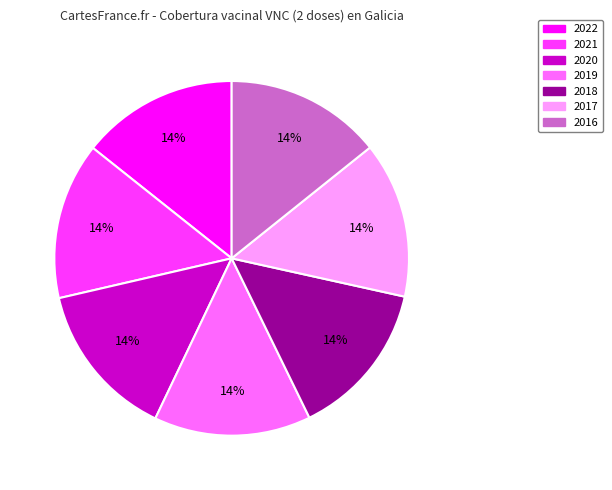

Combined, do 2019 and 2016 account for over 50%?

No